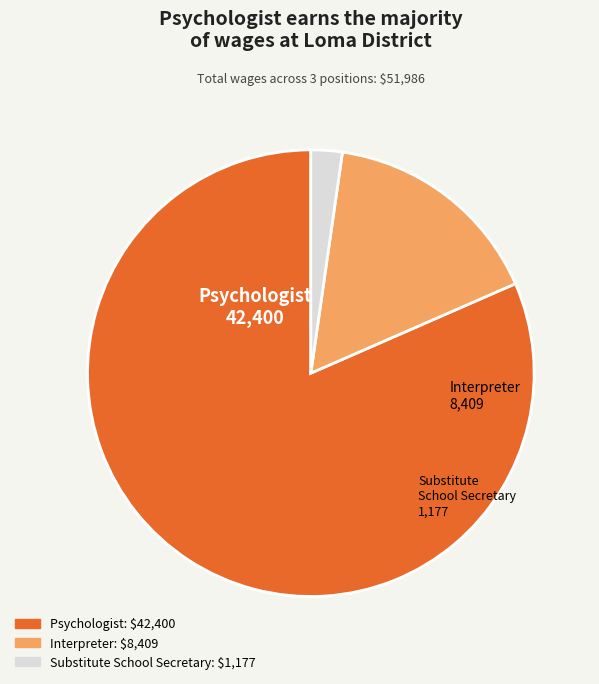

Rank the categories by value from highest to lowest.

Psychologist, Interpreter, Substitute School Secretary